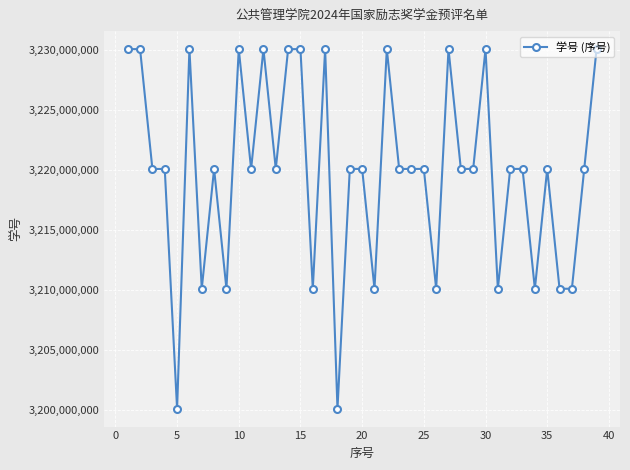

True or false: there are more than 1 points higher than both neighbors.

True